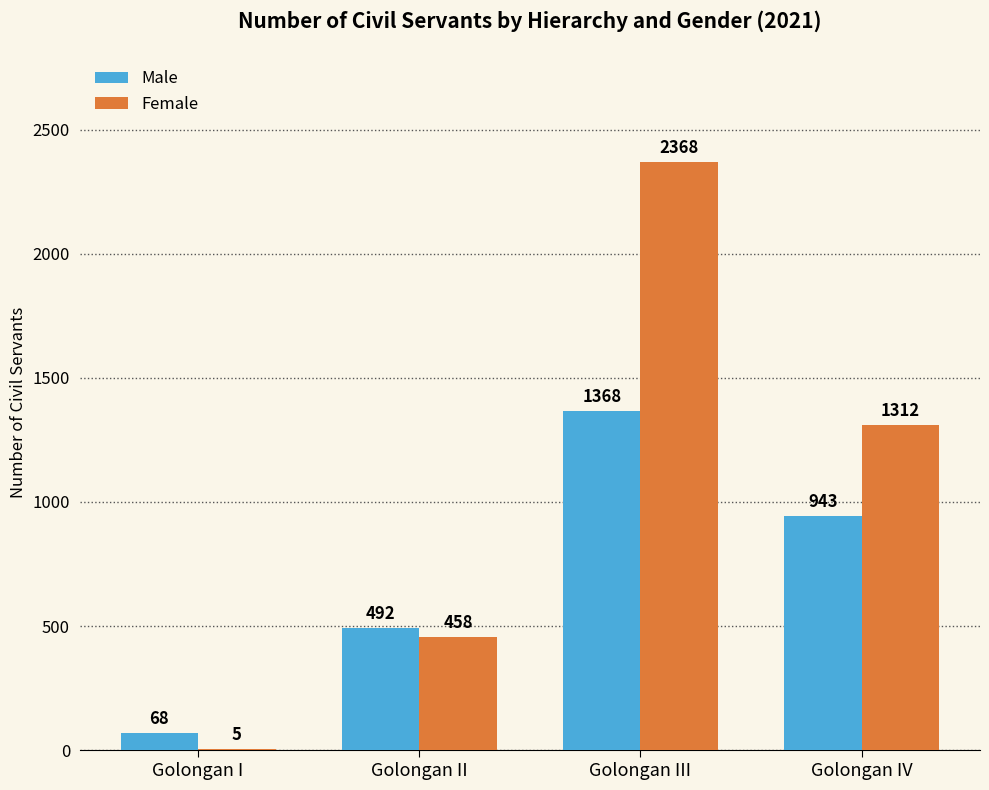

Reading right to left, extract all data points from this chart.

Male: 943	1368	492	68
Female: 1312	2368	458	5